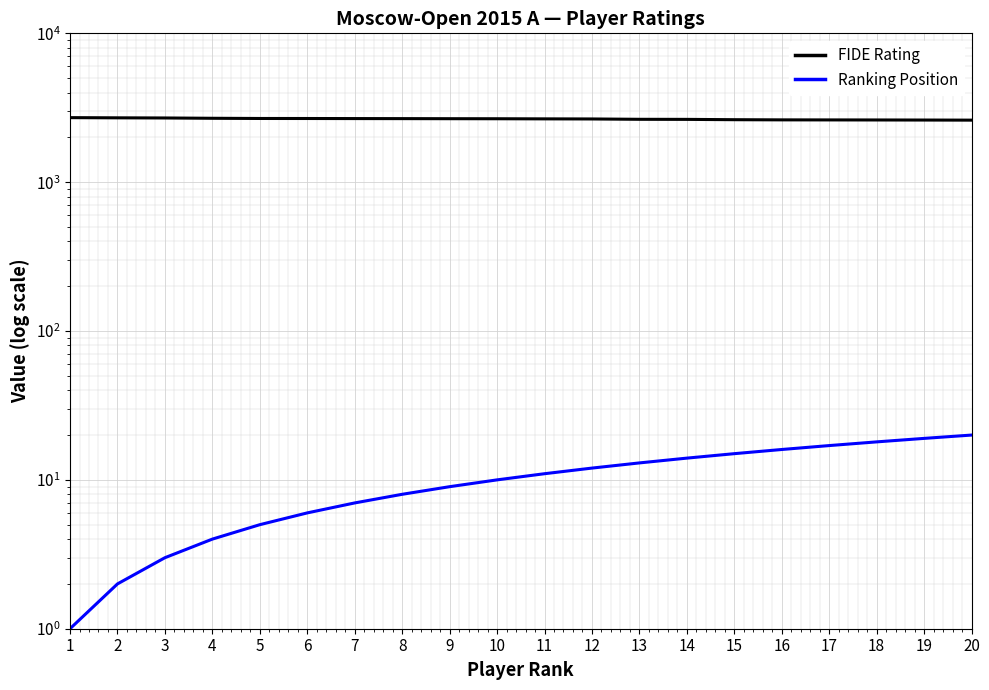

The FIDE Rating series shows 4105 at 11. True or false?

False